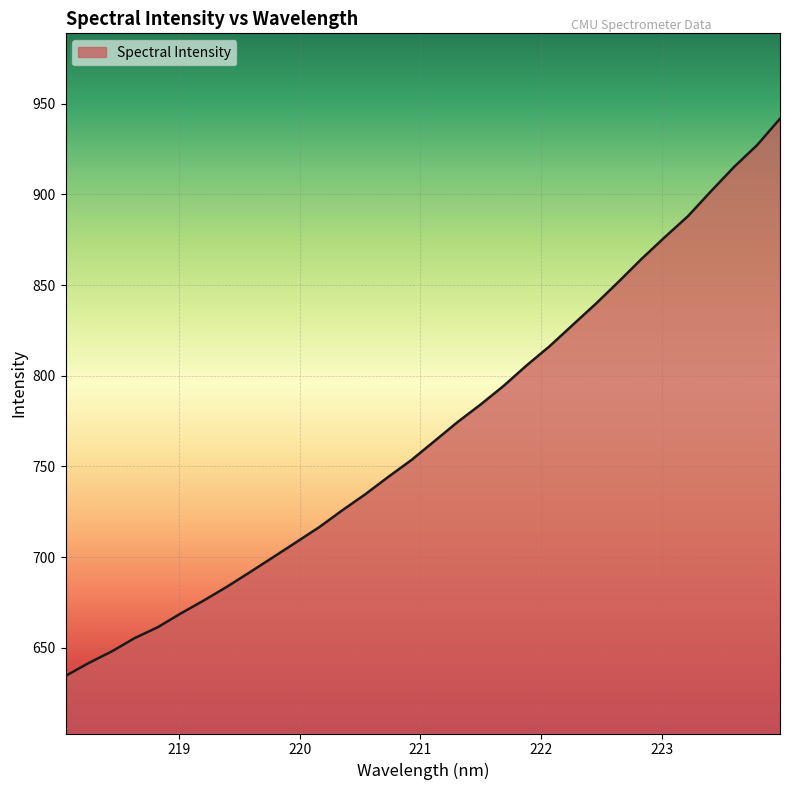

What is the smallest value displayed?

634.4